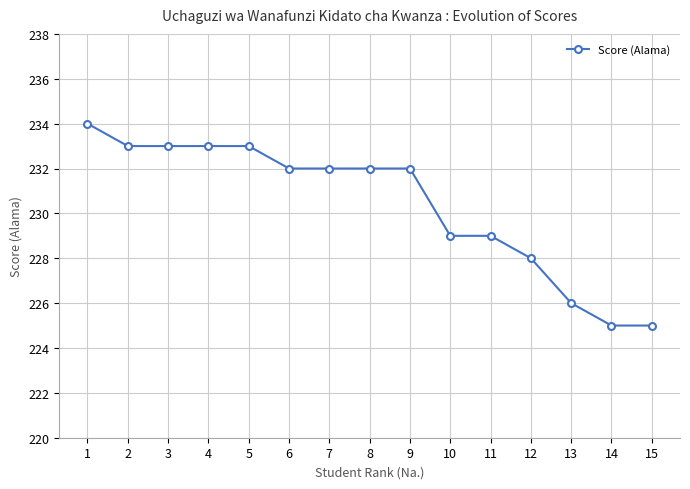

What is the value of the 14th point from the left?

225